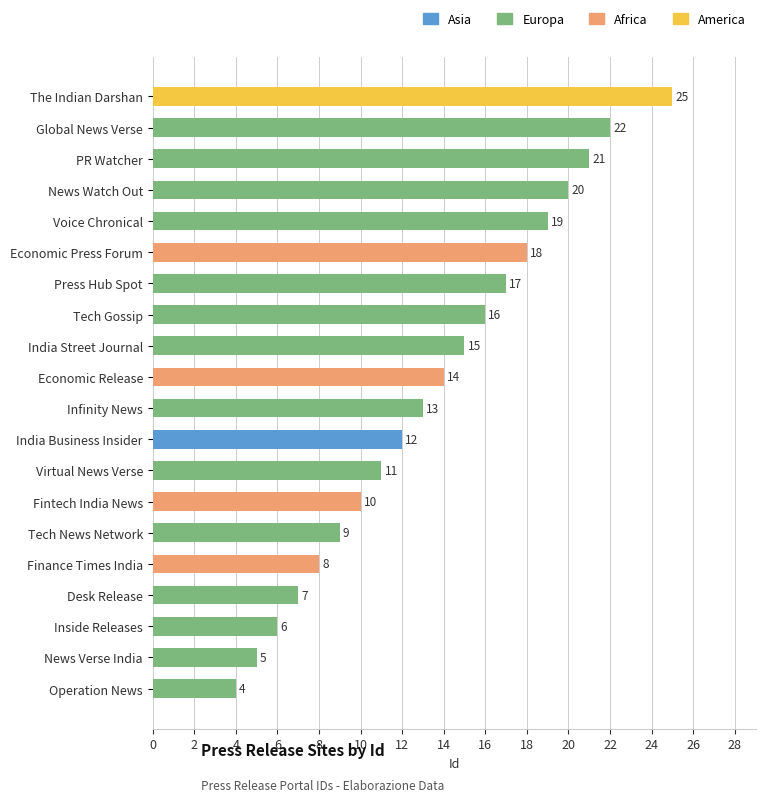

What is the difference between the maximum and minimum values?

21